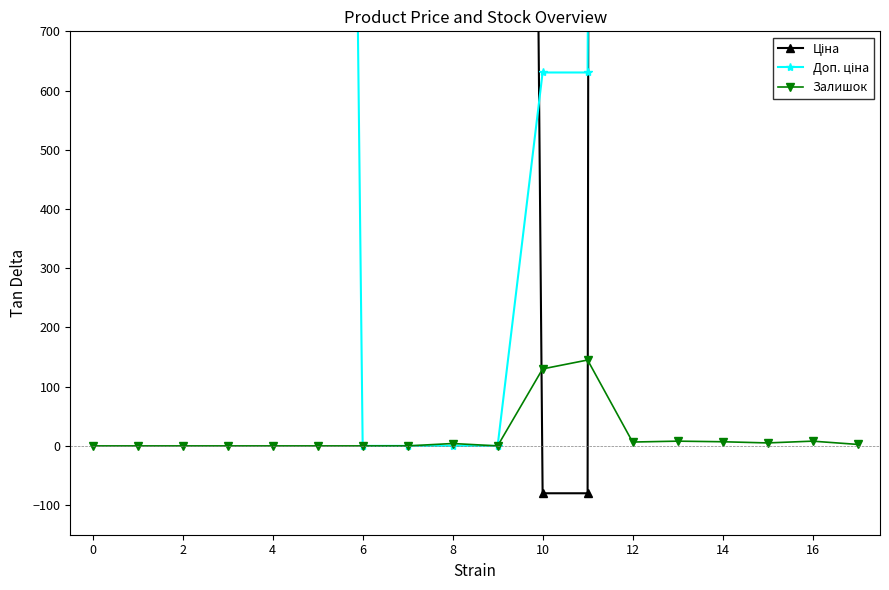

What is the highest value of the Доп. ціна series?

15989.2